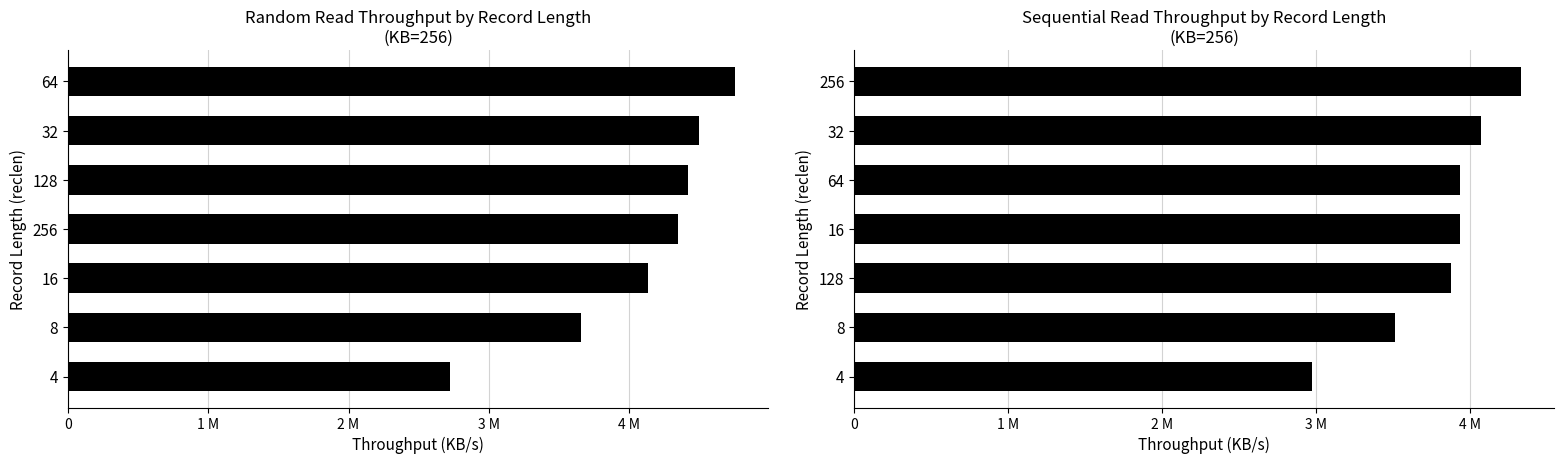

What is the average value of the read series?

3805890